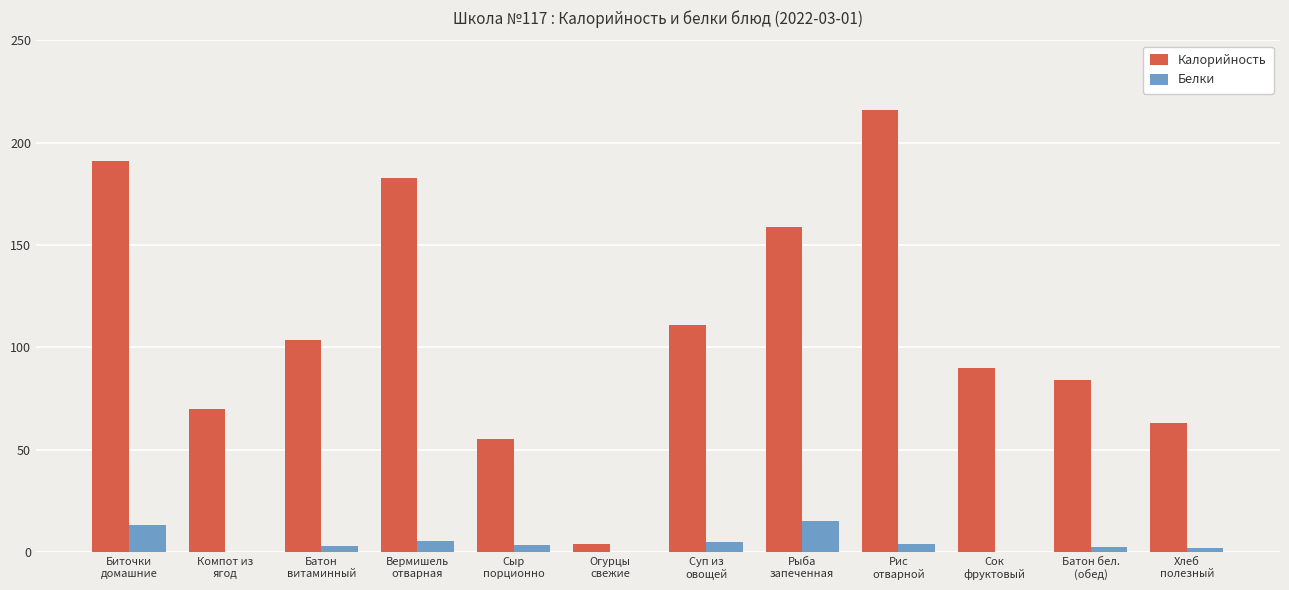

What is the greatest value displayed?

216.0